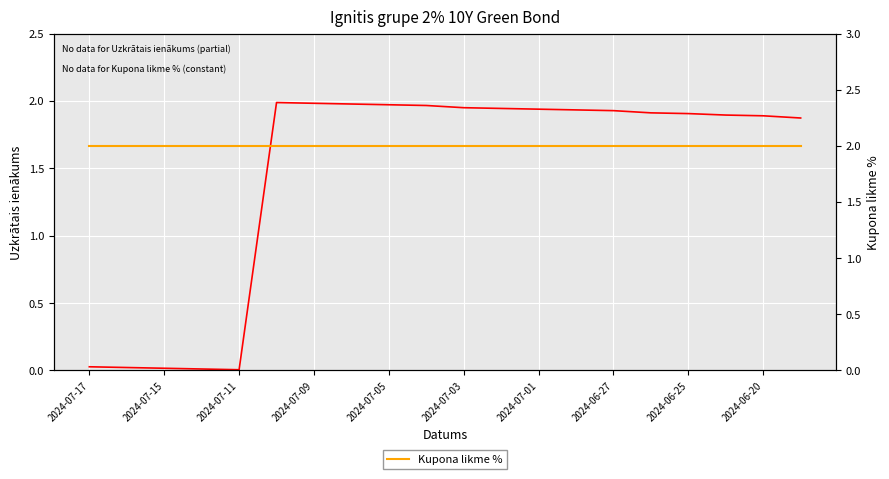

True or false: Kupona likme % and Uzkrātais ienākums cross at least once.

False